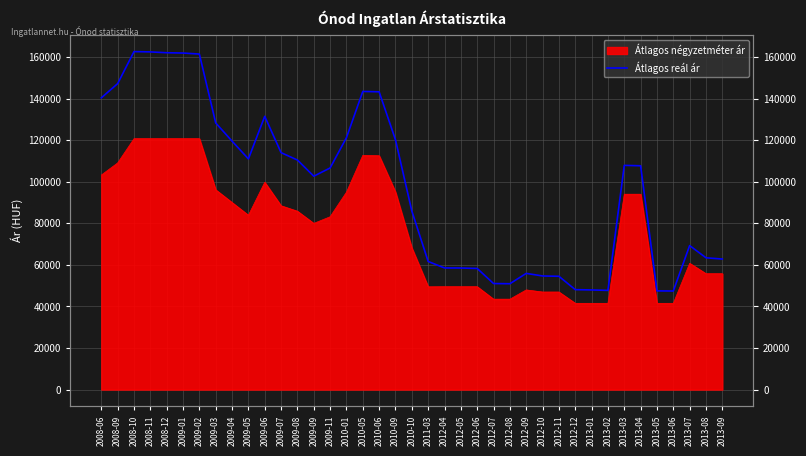

Reading left to right, what are all the values shown in this chart?

140357	147203	162606	162457	162063	161916	161426	128280	119537	110977	131467	113987	110442	102667	106614	121195	143438	143255	120176	85913	61631	58519	58488	58270	51017	50923	55898	54660	54503	48085	47935	47710	107871	107675	47488	47415	69283	63401	62804